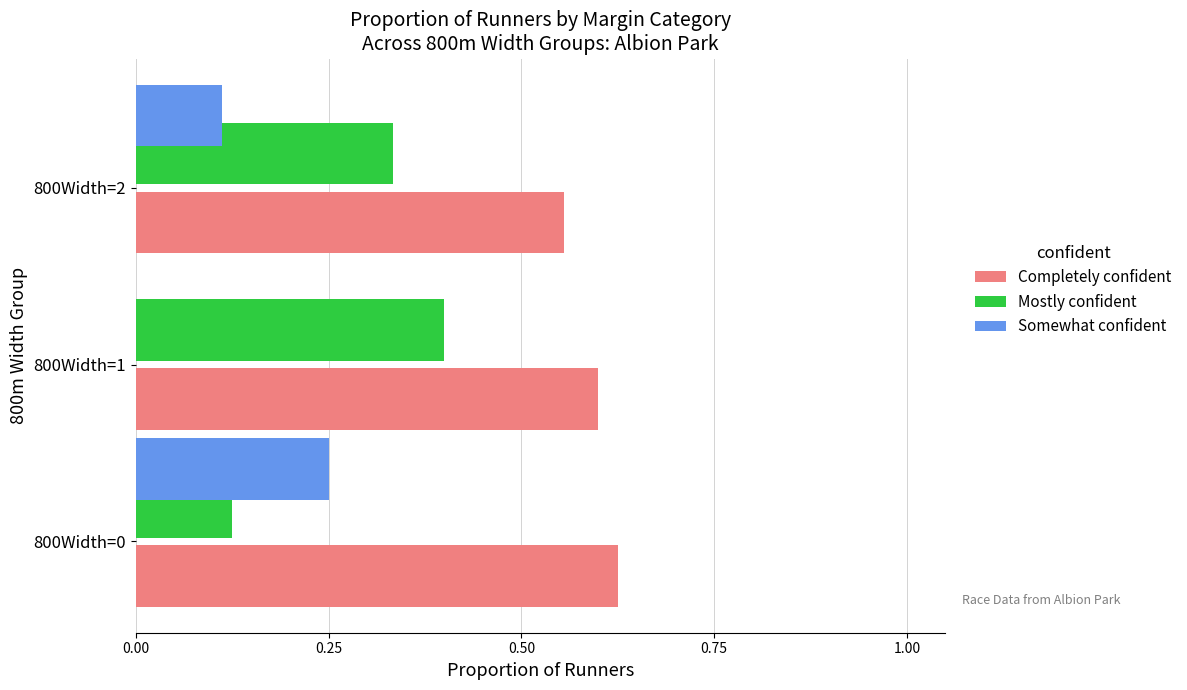

How many series are shown in this chart?

3